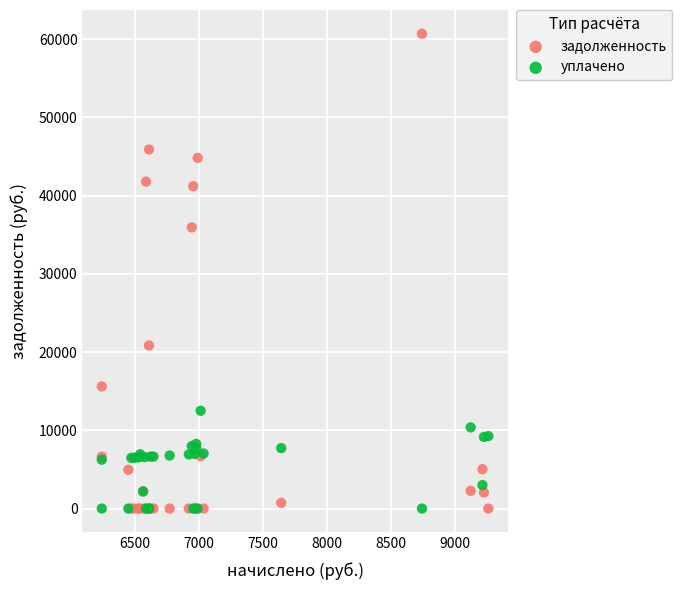

Across all series, what Y value is closest to 30344?

35939.1